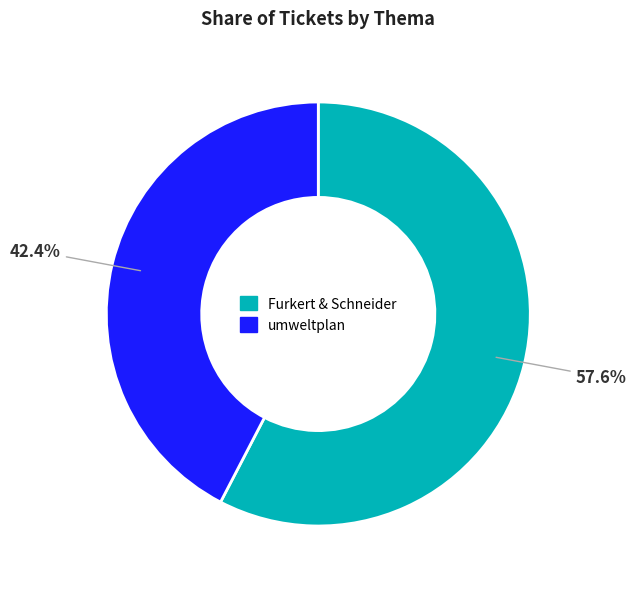

What percentage is NOT represented by Furkert & Schneider?

42.4%